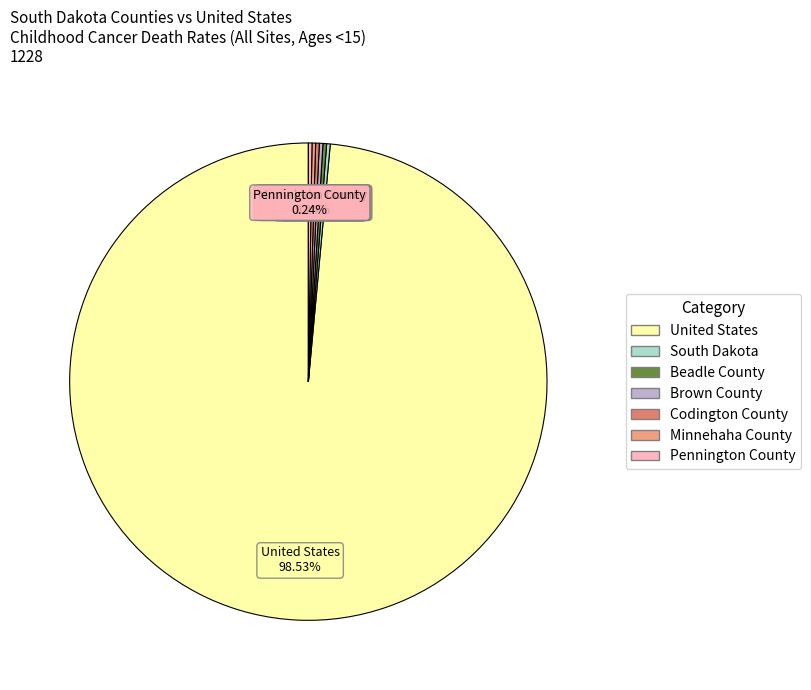

True or false: United States accounts for 99% of the total.

True